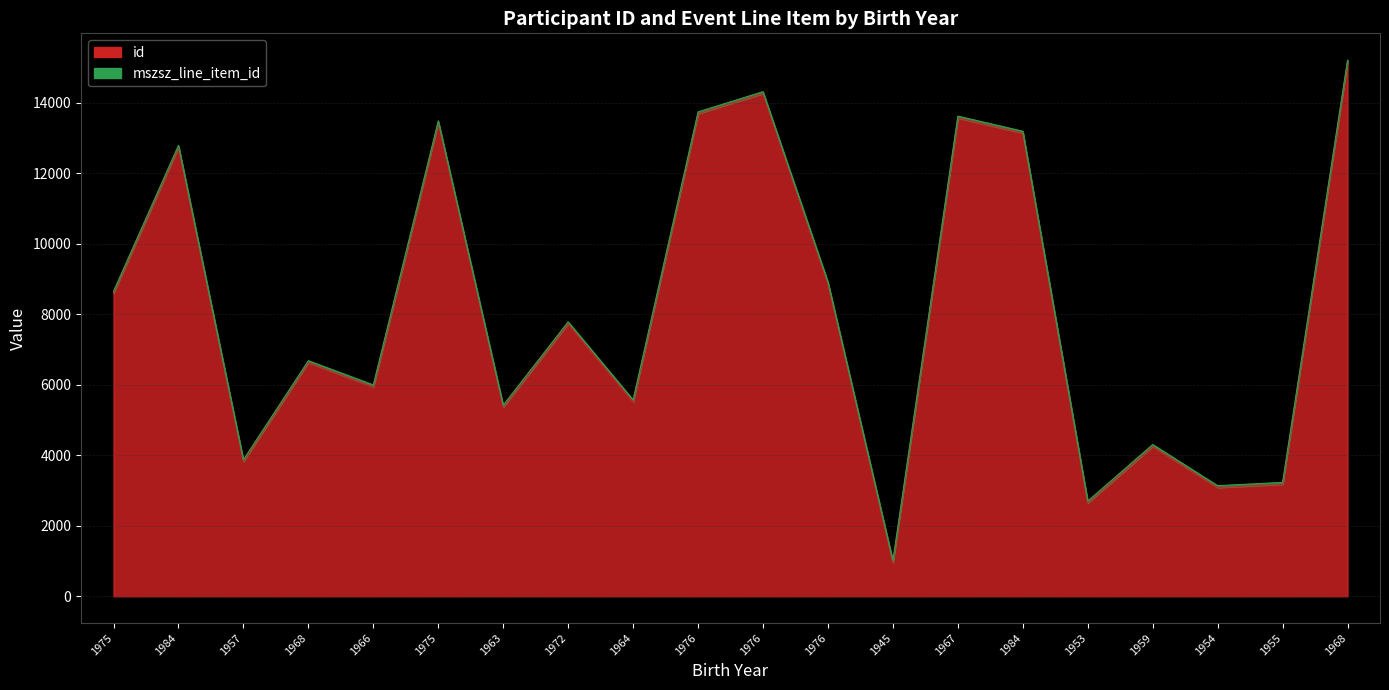

Reading left to right, extract all data points from this chart.

1975=8654.5	1984=12795.3	1957=3873.5	1968=6685.2	1966=5997.3	1975=13491.0	1963=5421.6	1972=7788.8	1964=5573.9	1976=13745.5	1976=14319.0	1976=8919.0	1945=1007.4	1967=13625.5	1984=13196.5	1953=2700.0	1959=4307.0	1954=3137.8	1955=3231.2	1968=15213.6